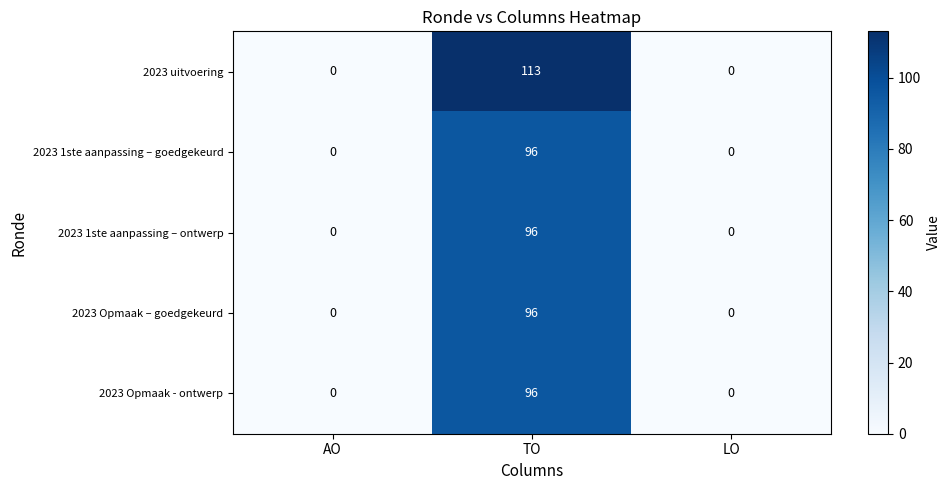

Is it true that 2023 uitvoering equals -63 at LO?

False